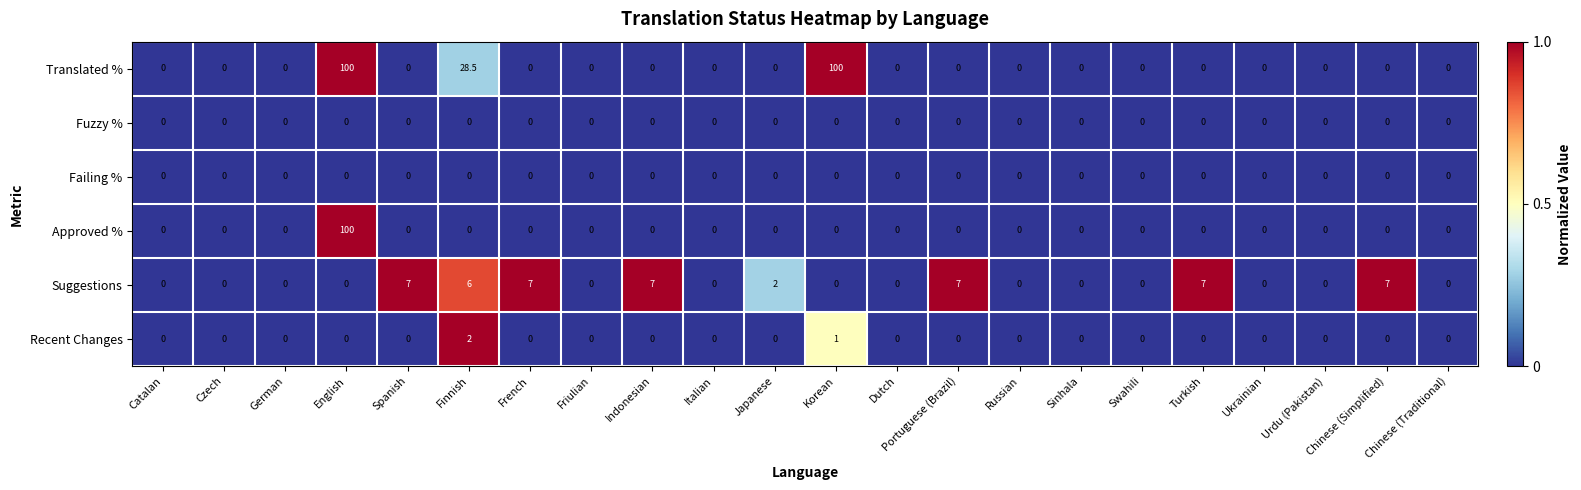

Where is Recent Changes nearest to the value 1?

Korean